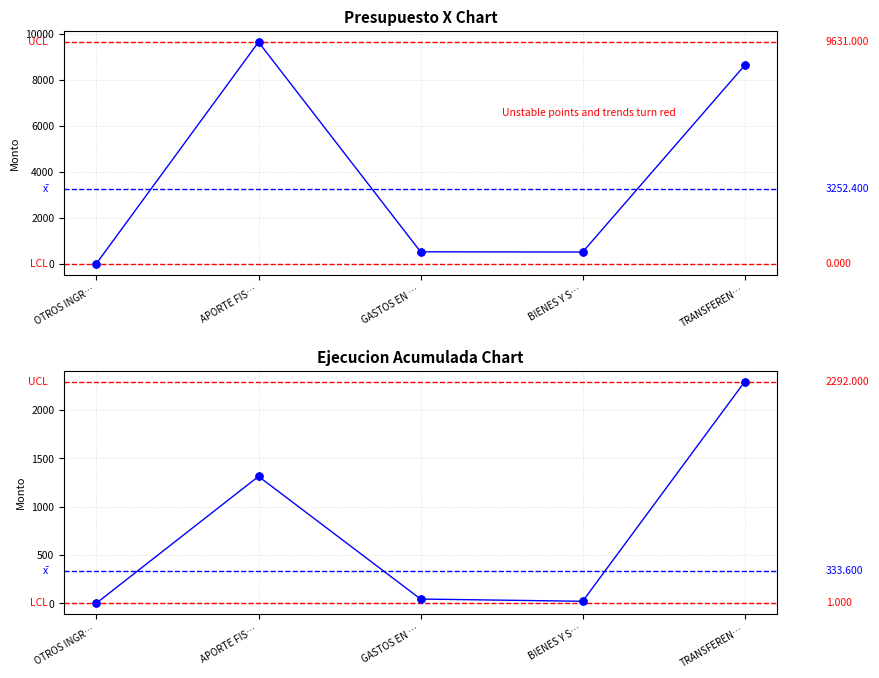

What is the label of the 3rd point from the left?

GASTOS EN …